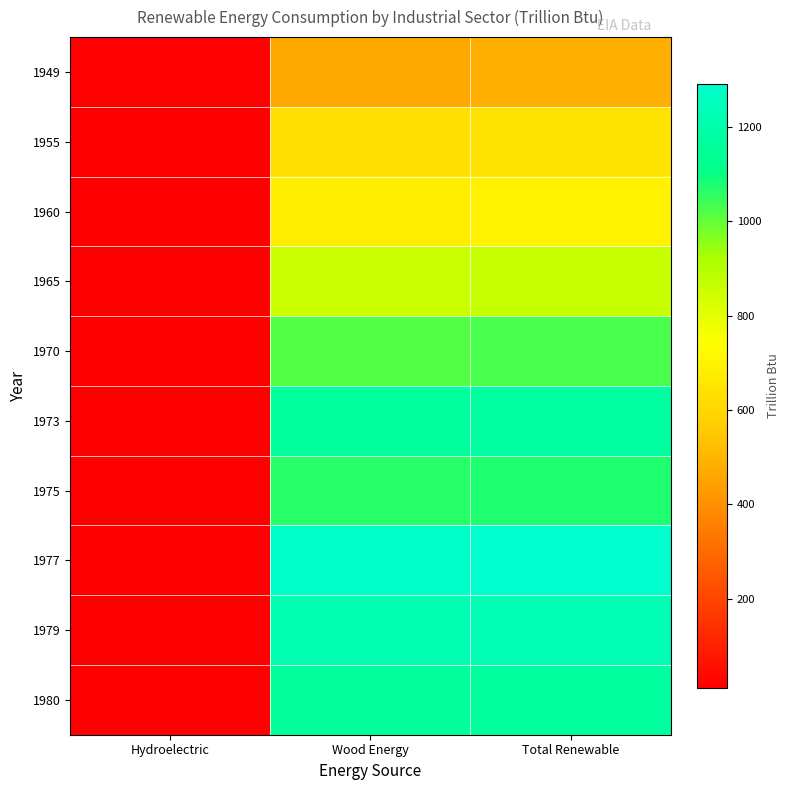

Which series has the largest total across all categories?

1977